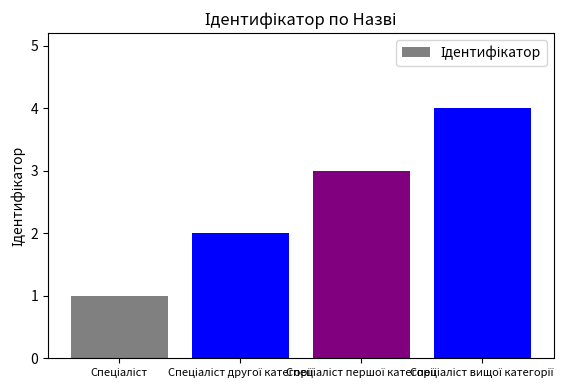

What is the difference between the second highest and second lowest values?

1